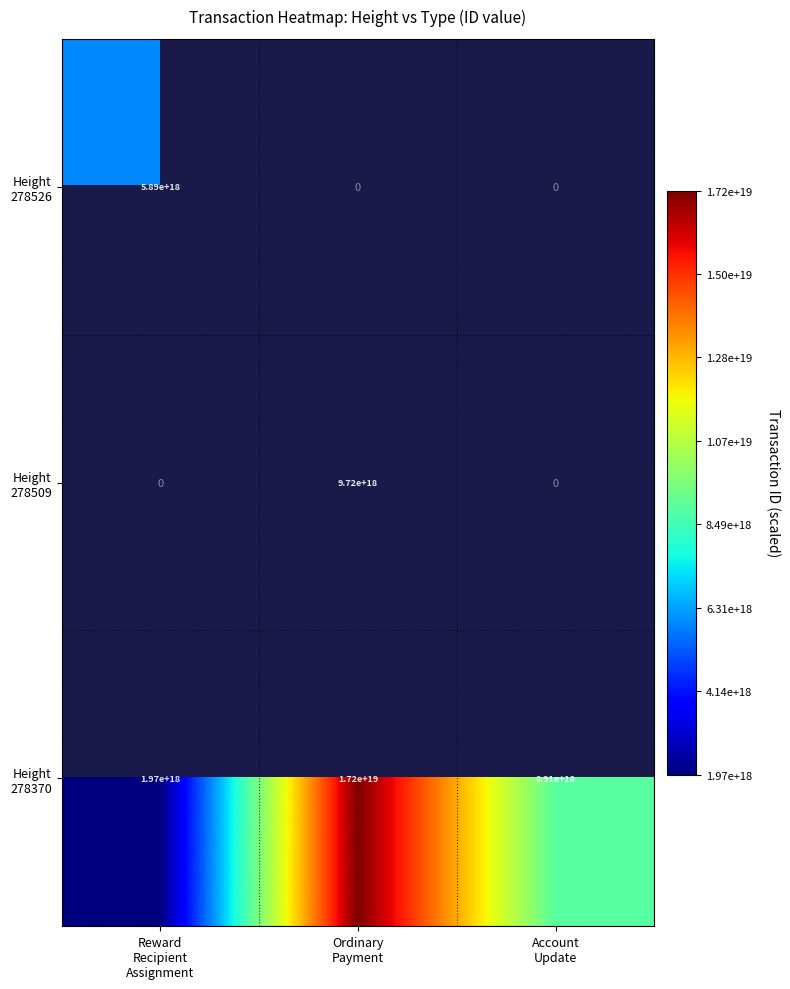

Which category has the highest value in the Height 278526 series?

Reward Recipient Assignment